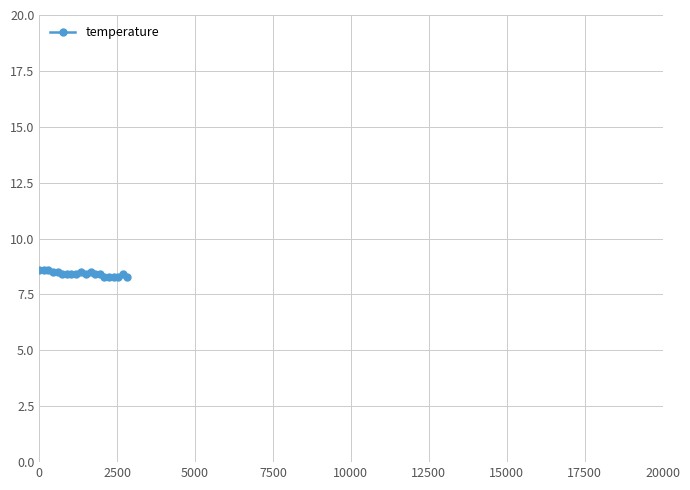

How many values are between 8 and 9?

20